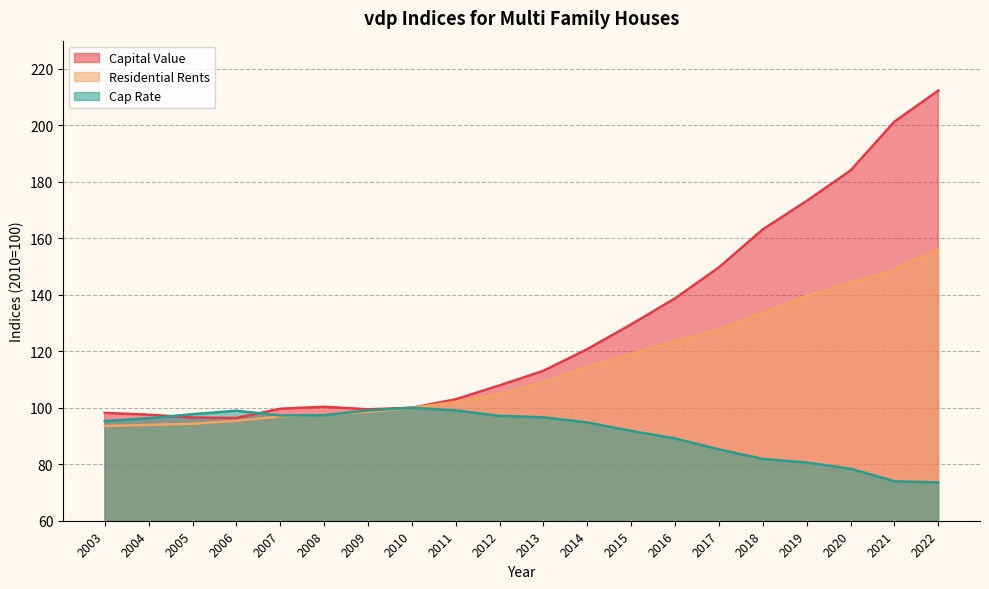

At how many categories does at least one series exceed 77?

20